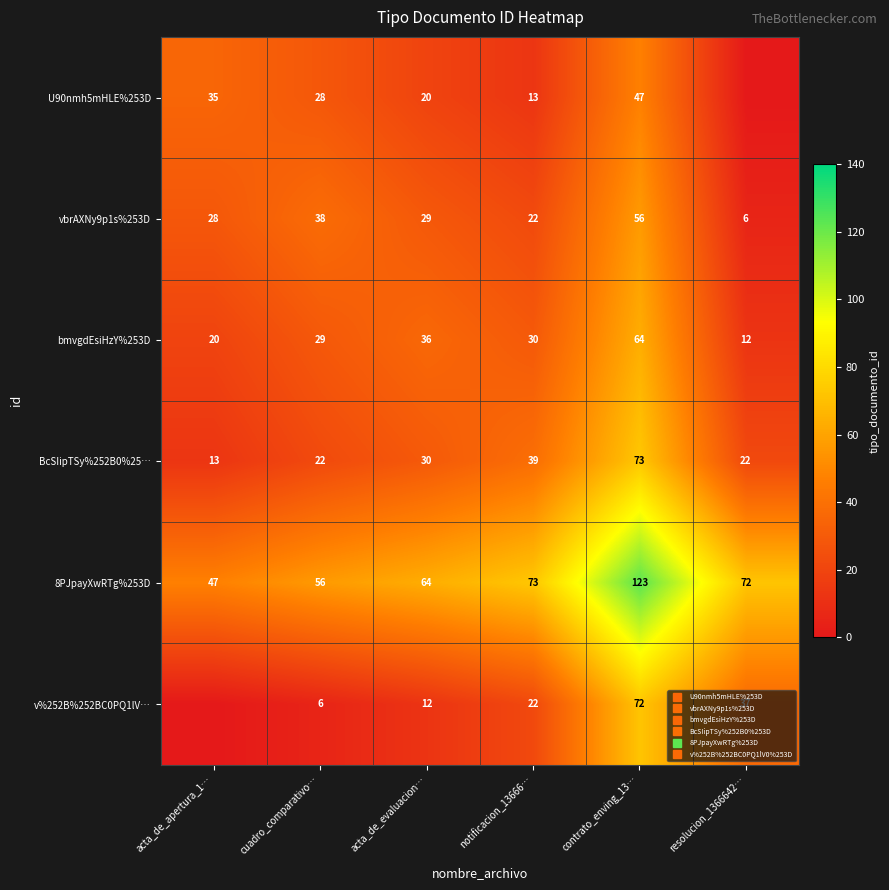

How many data points does each series have?

6